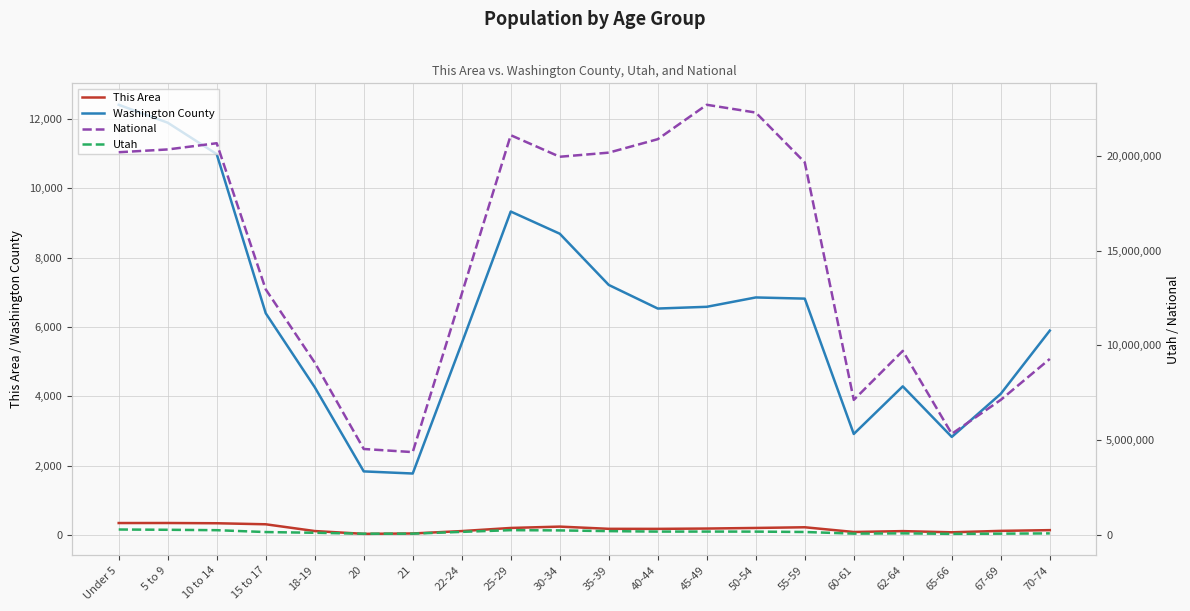

What are all the series names shown in the legend?

This Area, Washington County, National, Utah